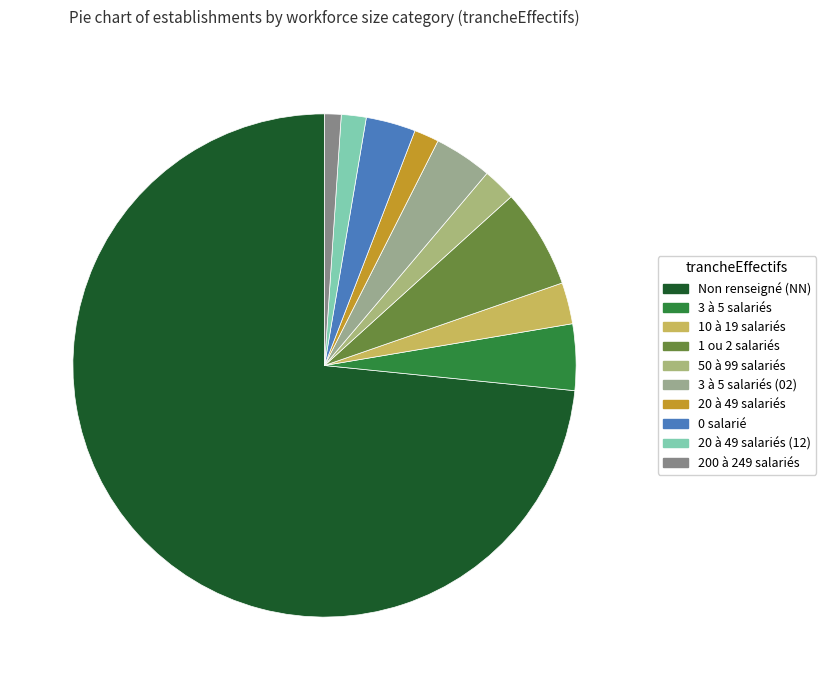

Which slice represents more than half of the pie?

Non renseigné (NN)